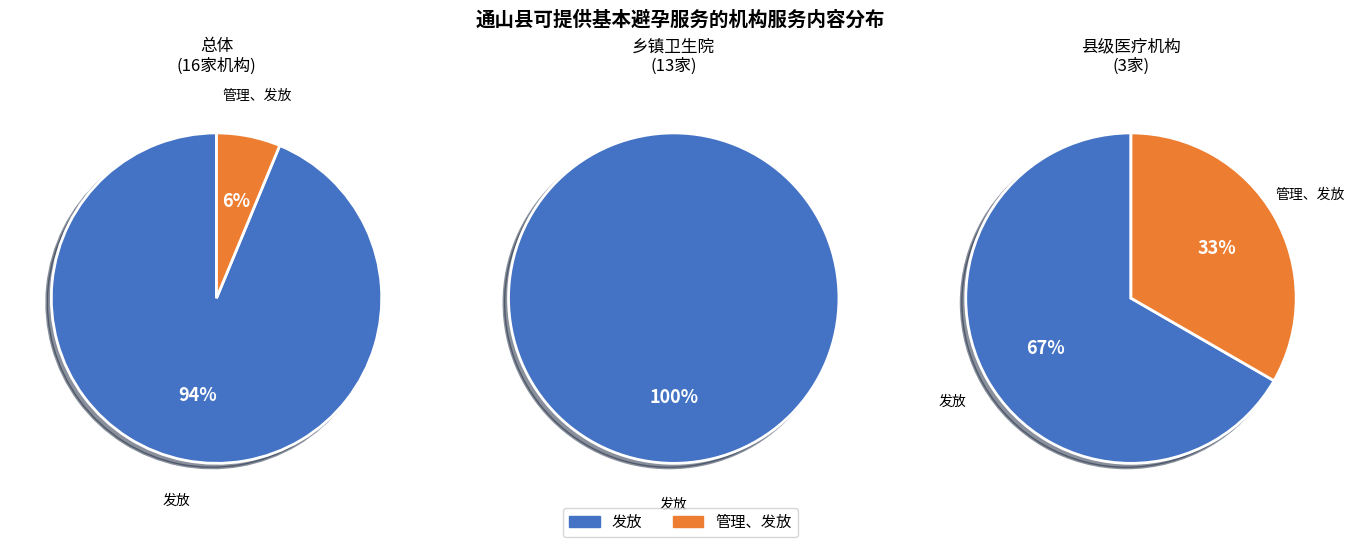

To the nearest percent, what is the difference between the largest and smallest slice percentages?

88%